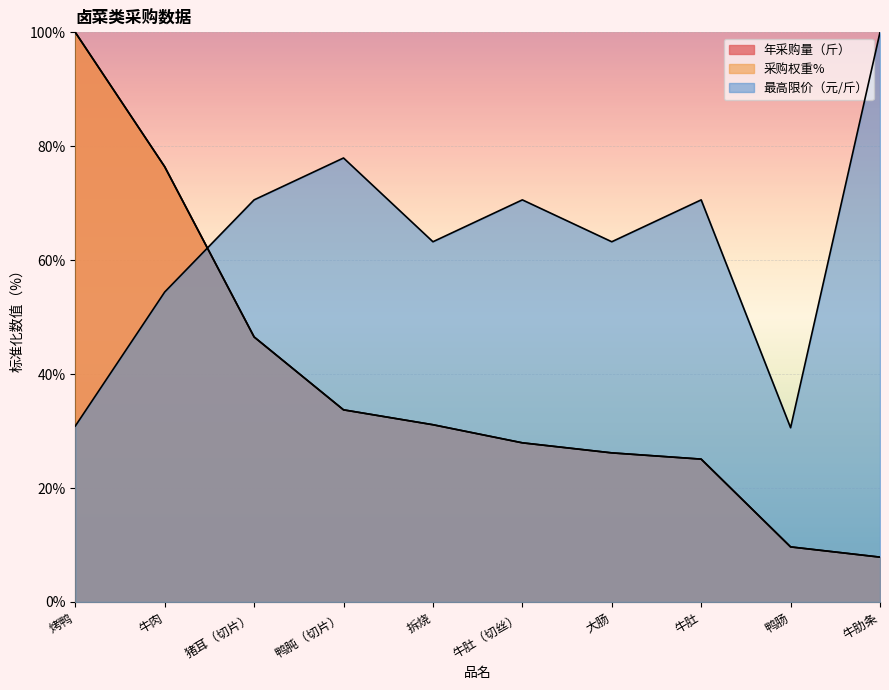

What are all the series names shown in the legend?

年采购量（斤）, 采购权重%, 最高限价（元/斤）